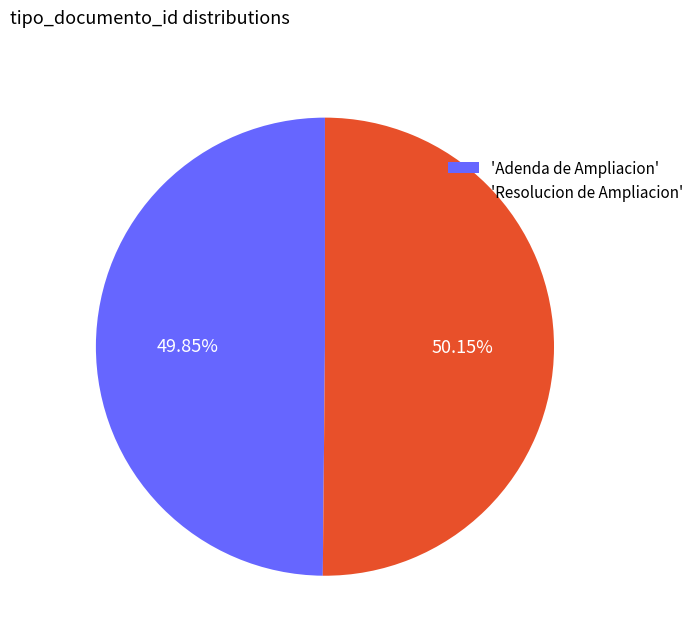

Combined, do 'Adenda de Ampliacion' and 'Resolucion de Ampliacion' account for over 50%?

Yes